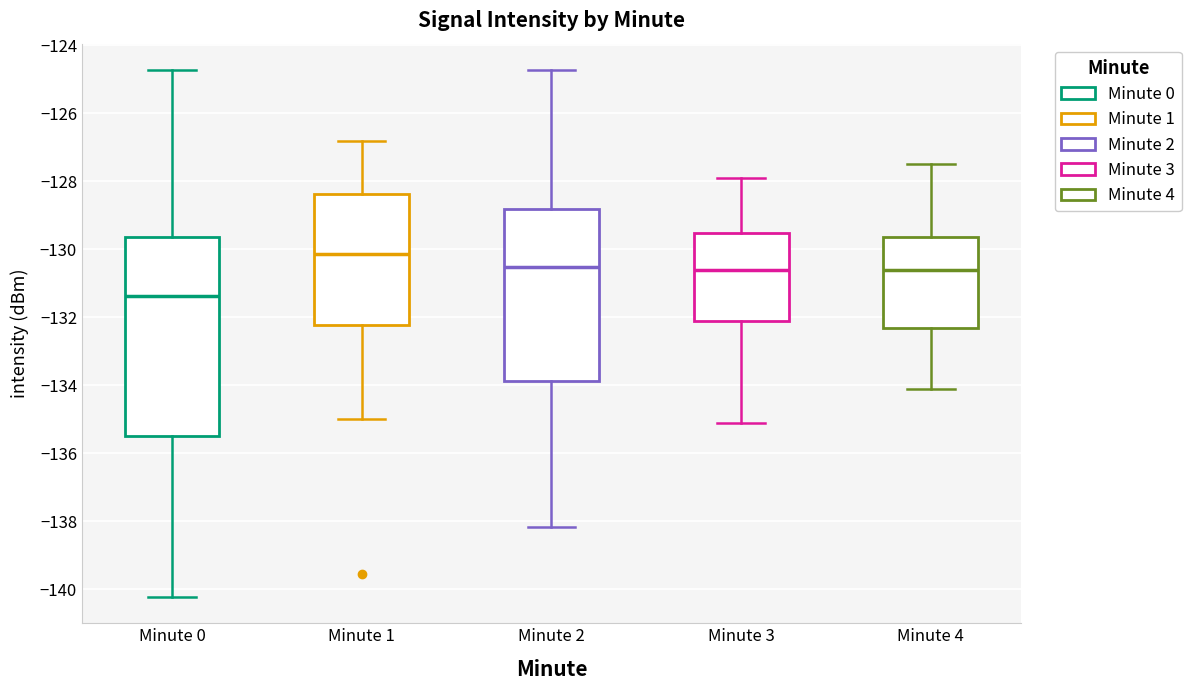

Which box is the tallest, from its lower edge to its upper edge?

Minute 0